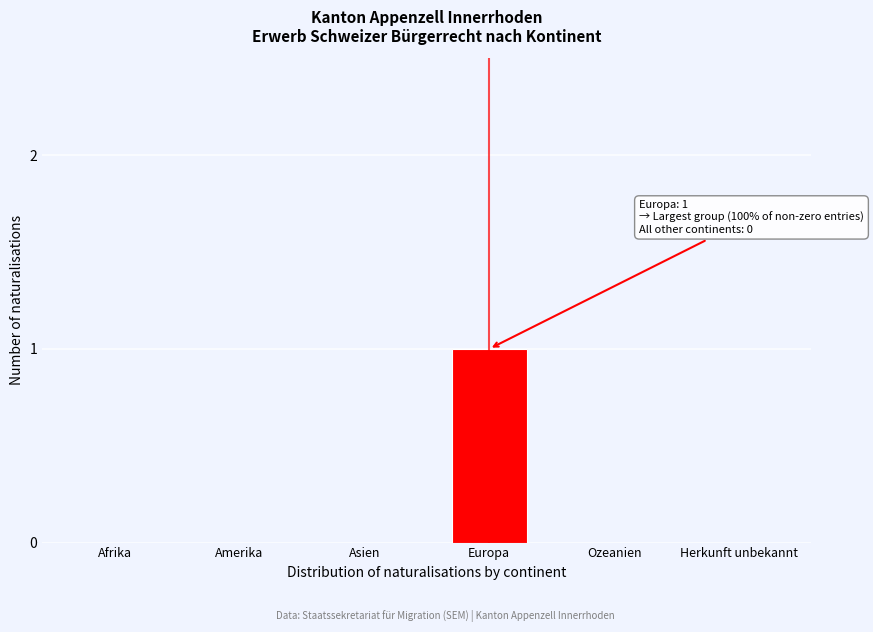

Reading left to right, list all the values displayed in this chart.

Afrika=0	Amerika=0	Asien=0	Europa=1	Ozeanien=0	Herkunft unbekannt=0